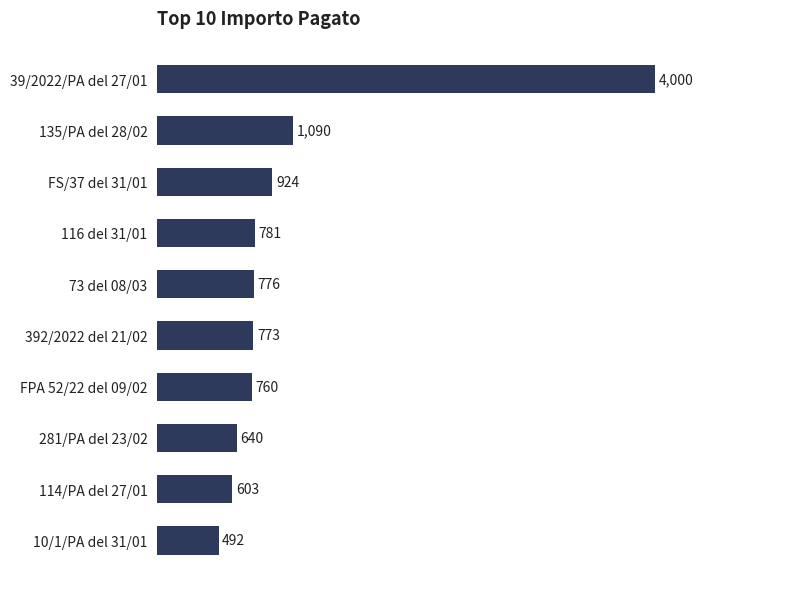

What is the difference between the maximum and minimum values?

3508.0